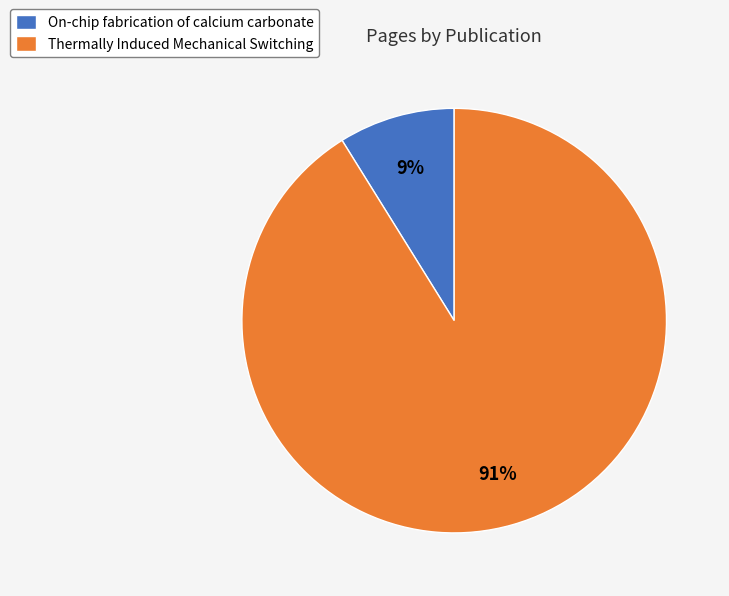

What is the majority slice?

Thermally Induced Mechanical Switching